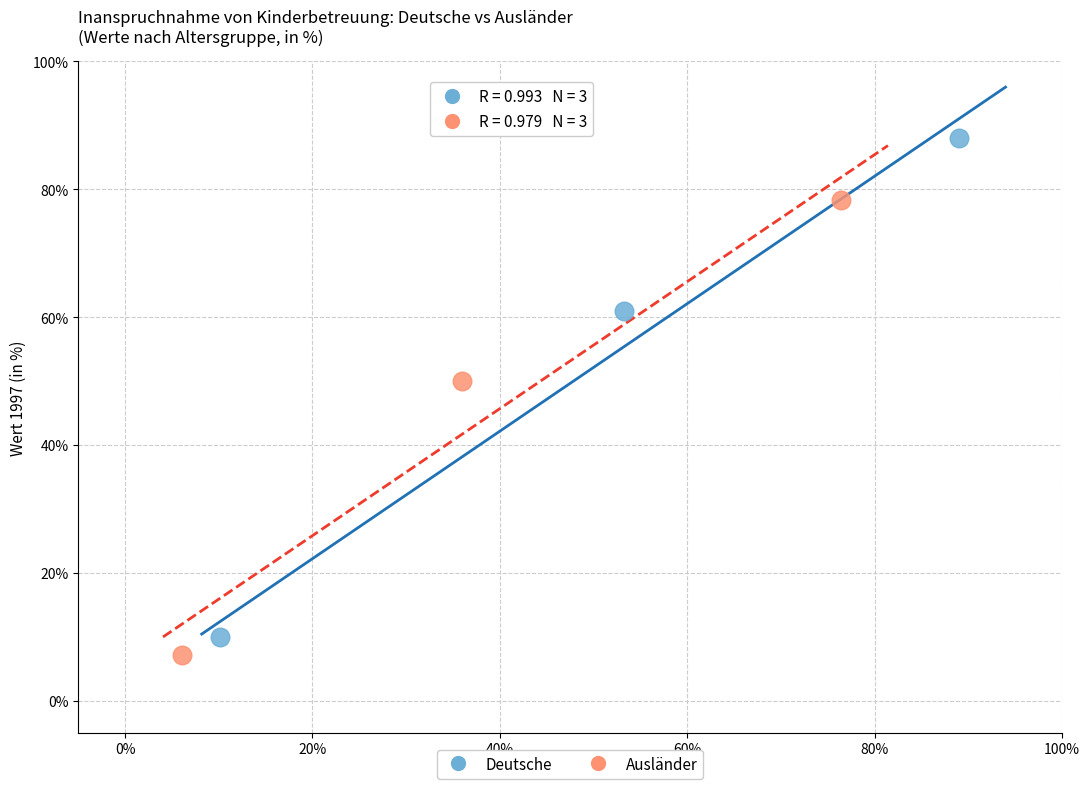

Which series contains the highest Y value?

Deutsche